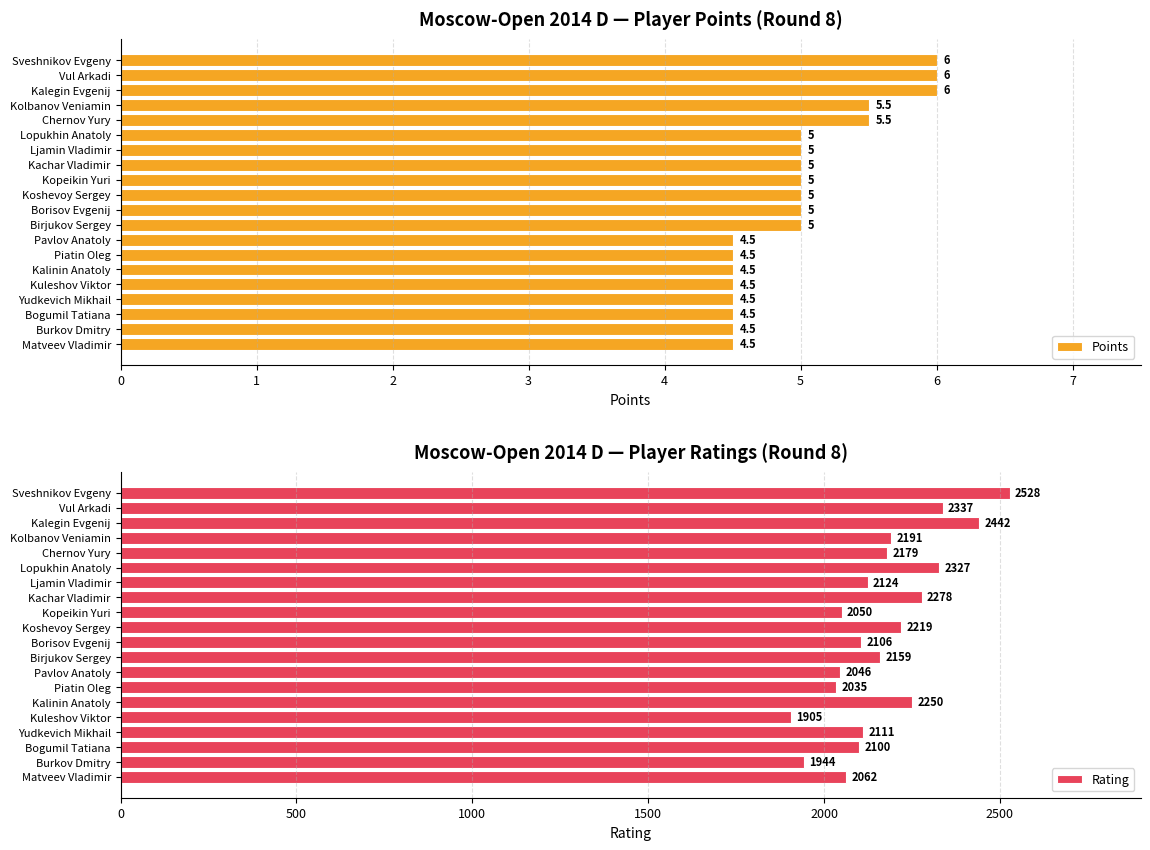

Where is Rating nearest to the value 2216?

Koshevoy Sergey